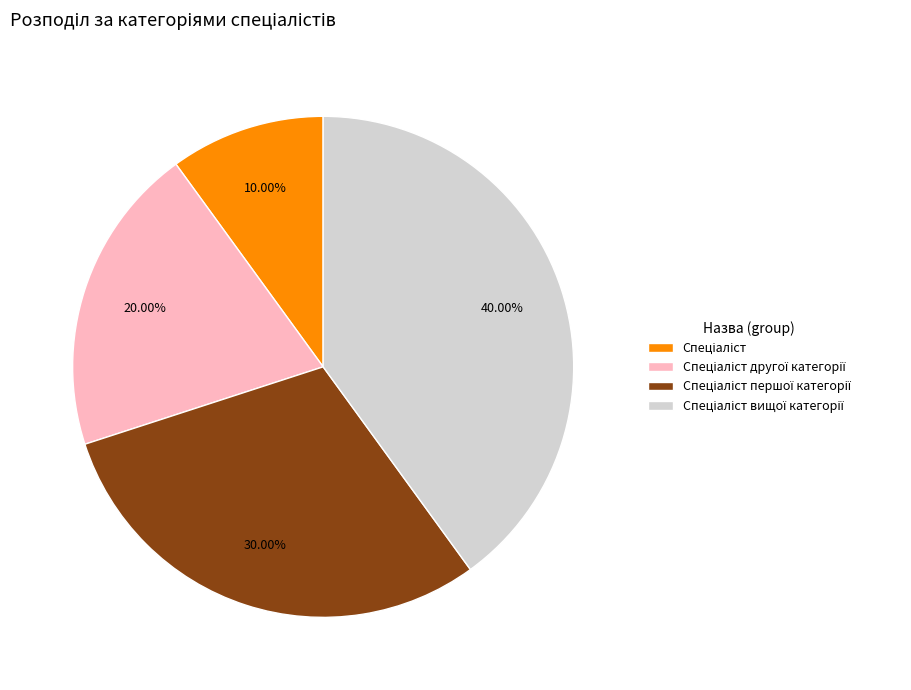

Is there any slice that represents more than half of the pie?

No